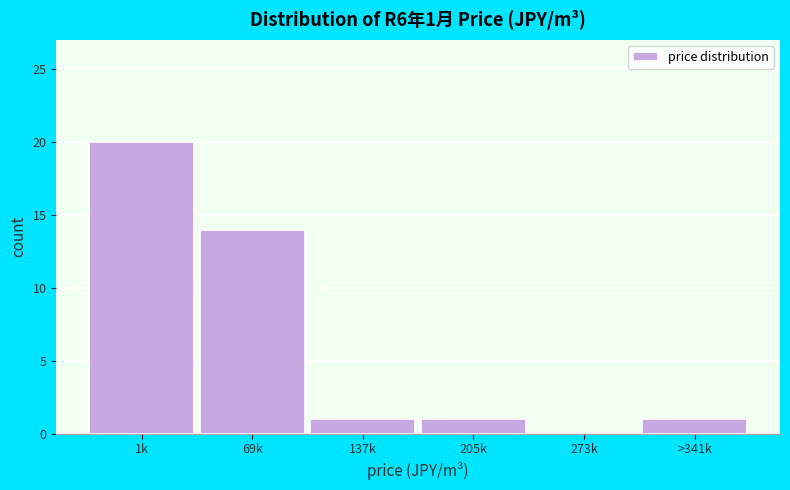

Reading left to right, extract all data points from this chart.

1k=20	69k=14	137k=1	205k=1	273k=0	>341k=1